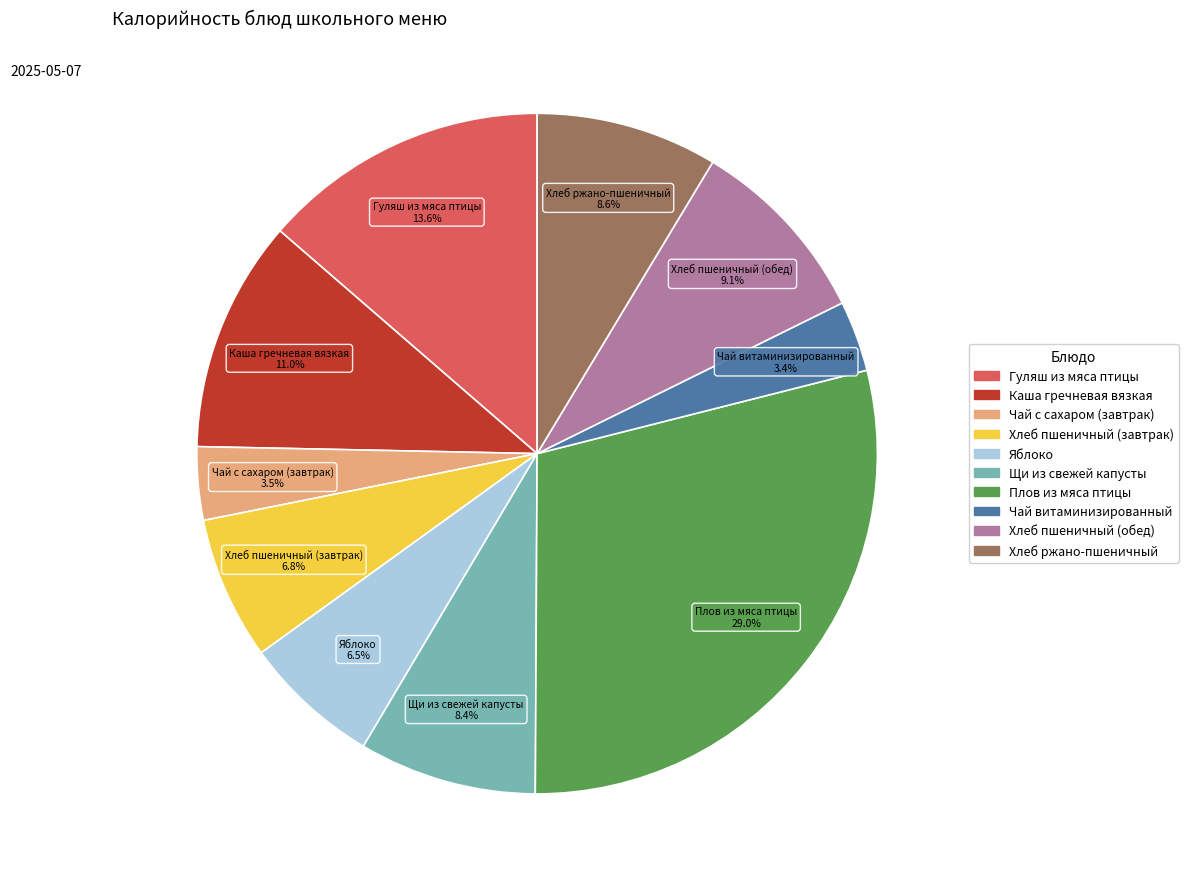

What percentage do Щи из свежей капусты and Чай витаминизированный together represent?

11.8%